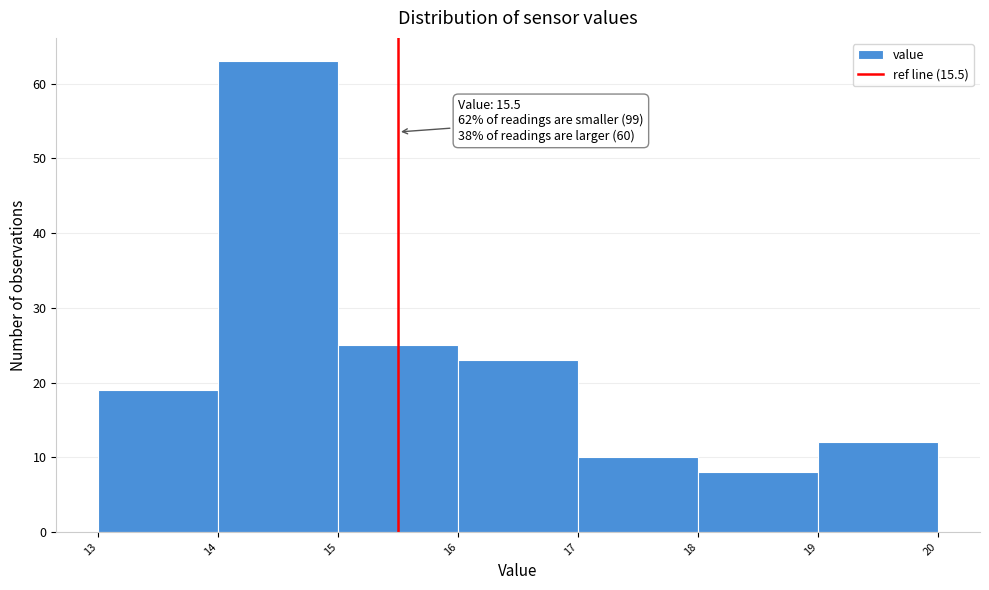

Which range on the x-axis has the tallest bar?

14 to 15